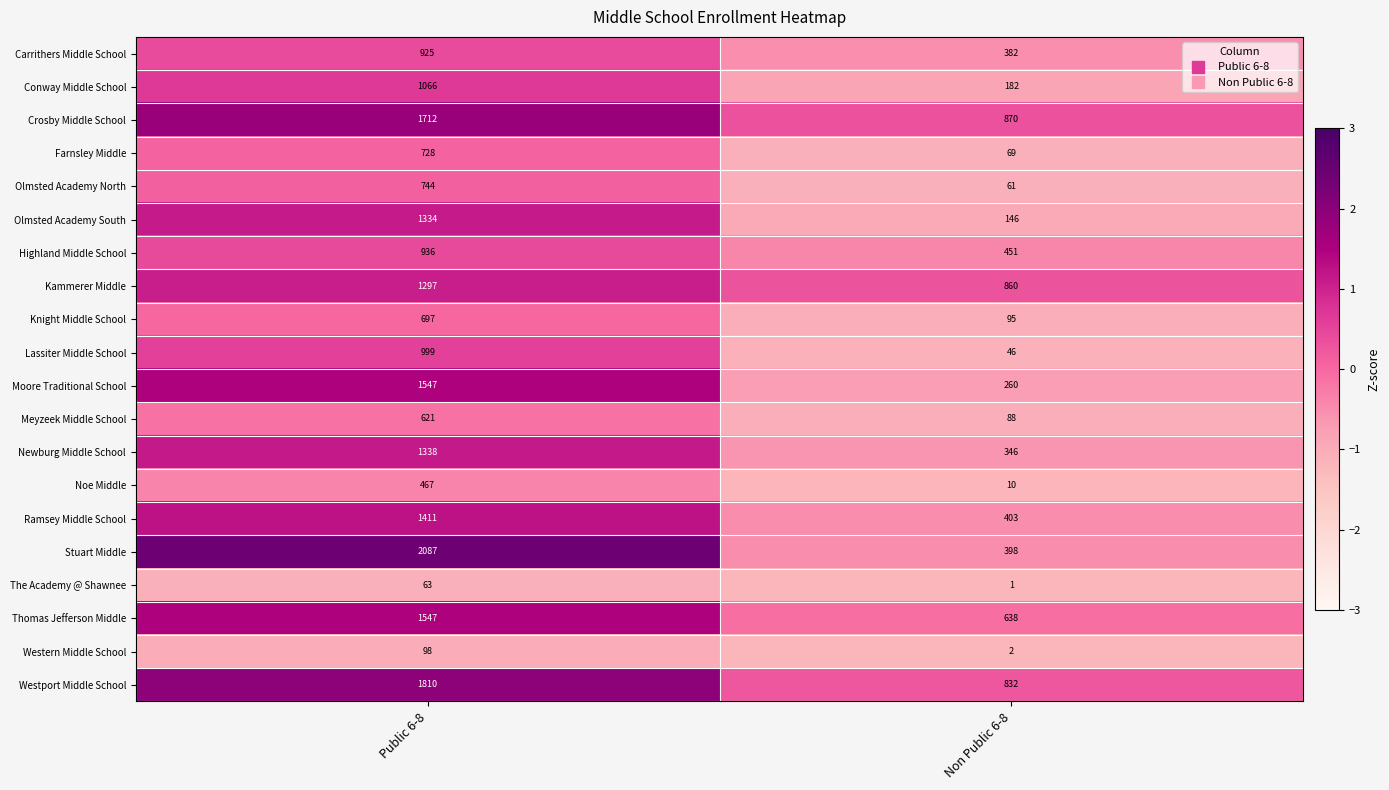

The value of Lassiter Middle School at Public 6-8 is 1712. True or false?

False